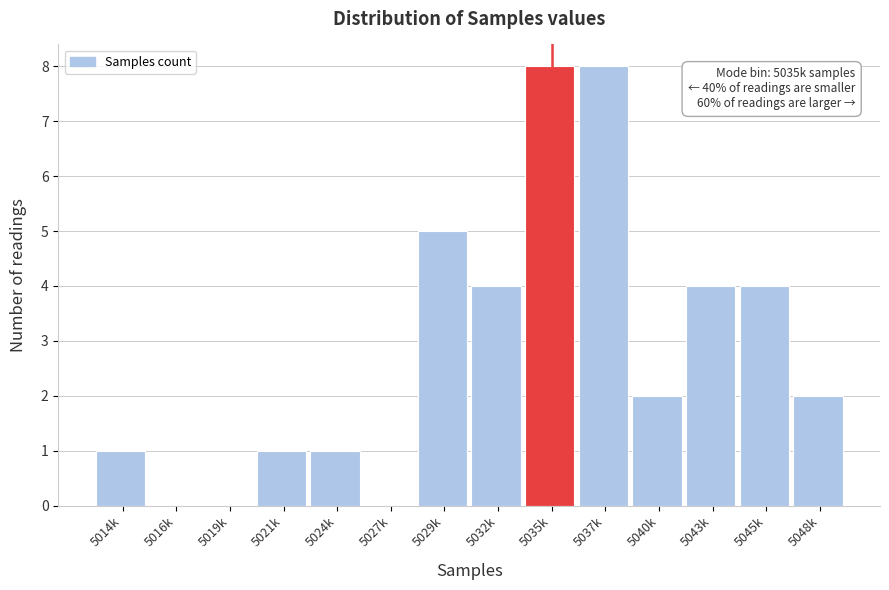

Reading left to right, list all the values displayed in this chart.

5014k=1	5016k=0	5019k=0	5021k=1	5024k=1	5027k=0	5029k=5	5032k=4	5035k=8	5037k=8	5040k=2	5043k=4	5045k=4	5048k=2